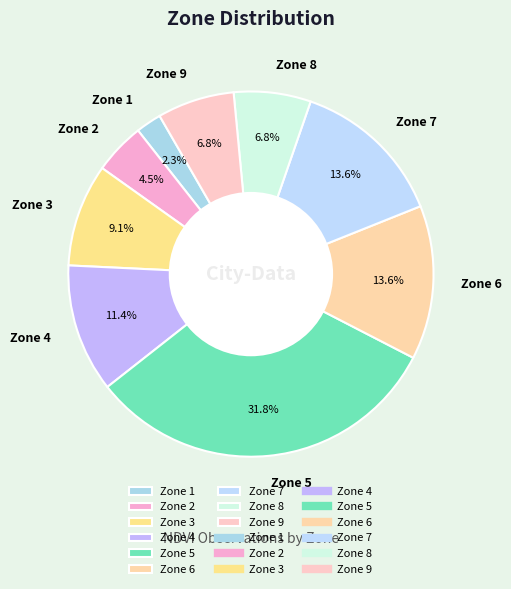

Does any single category account for the majority?

No